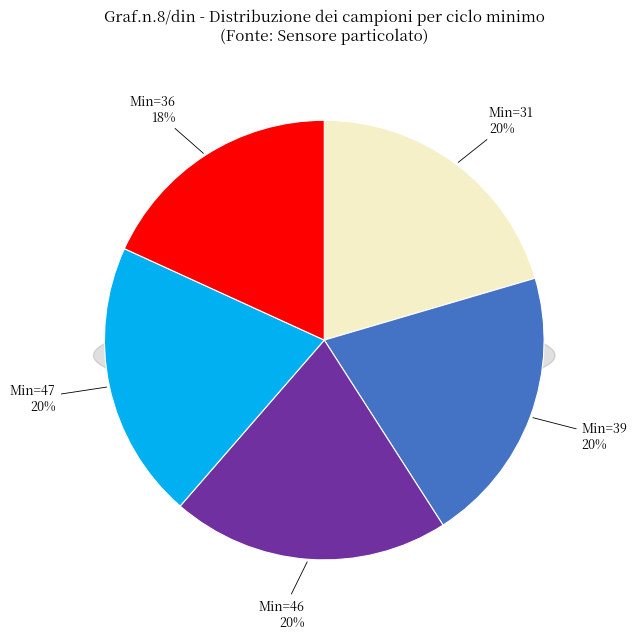

Which slice is the smallest?

36